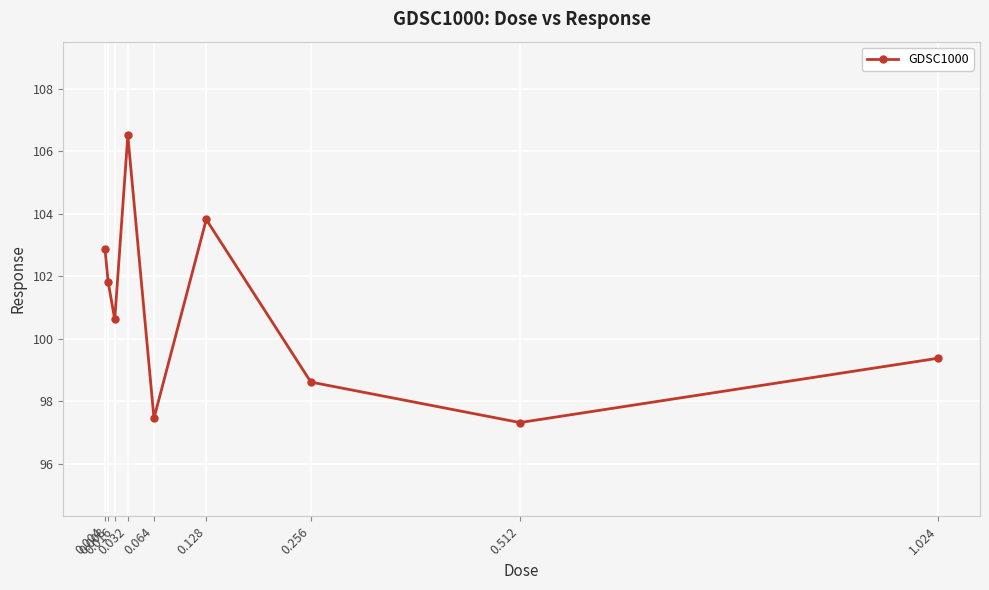

How many data points are less than 100?

4